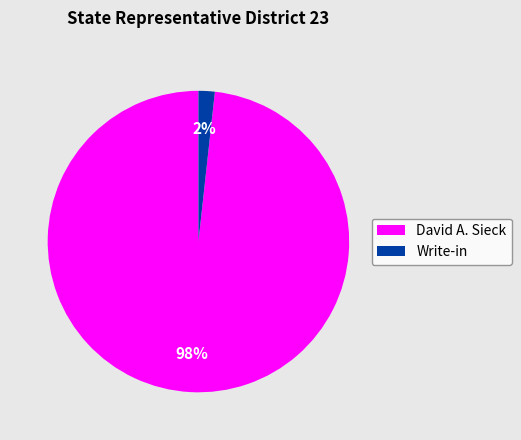

How many slices are in this pie chart?

2